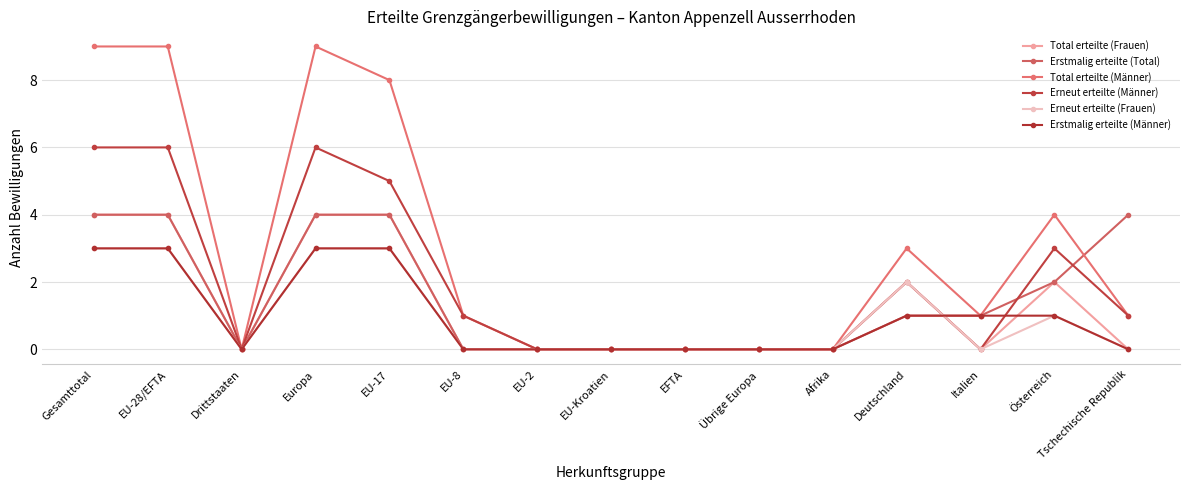

How many categories are shown in the chart?

15